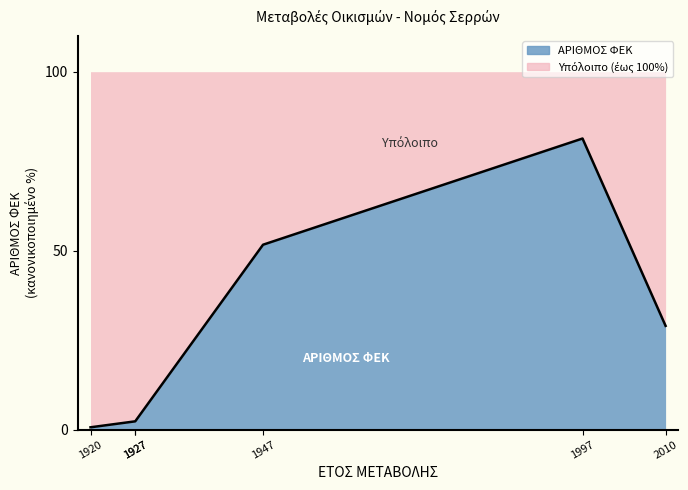

What is the difference between the values at 1997 and 1947?

29.7